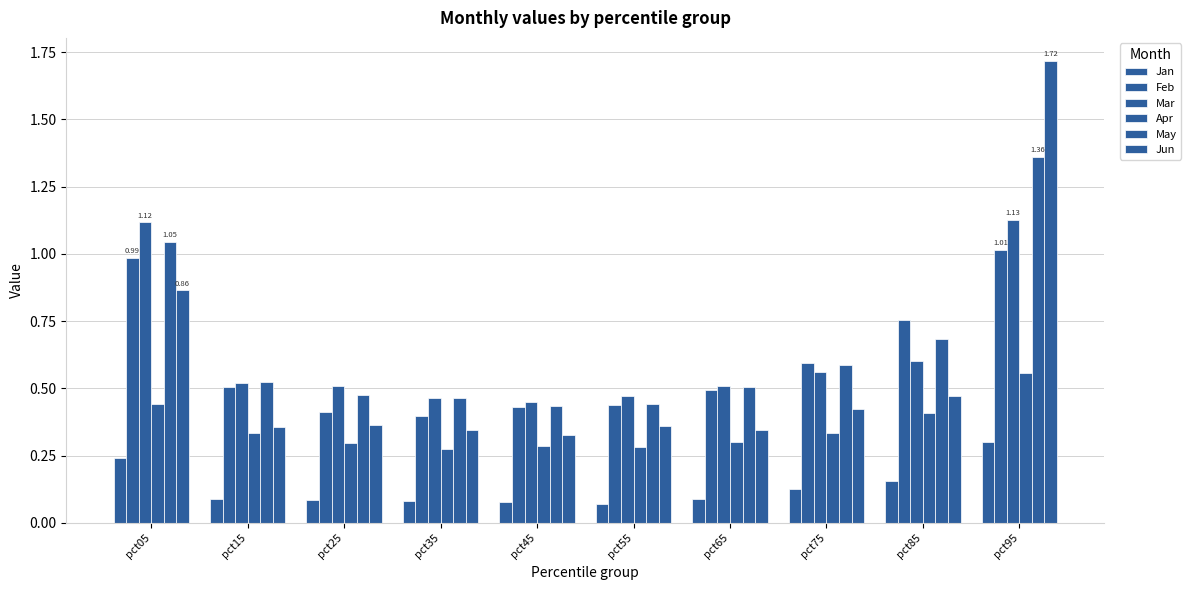

How many data points does each series have?

10